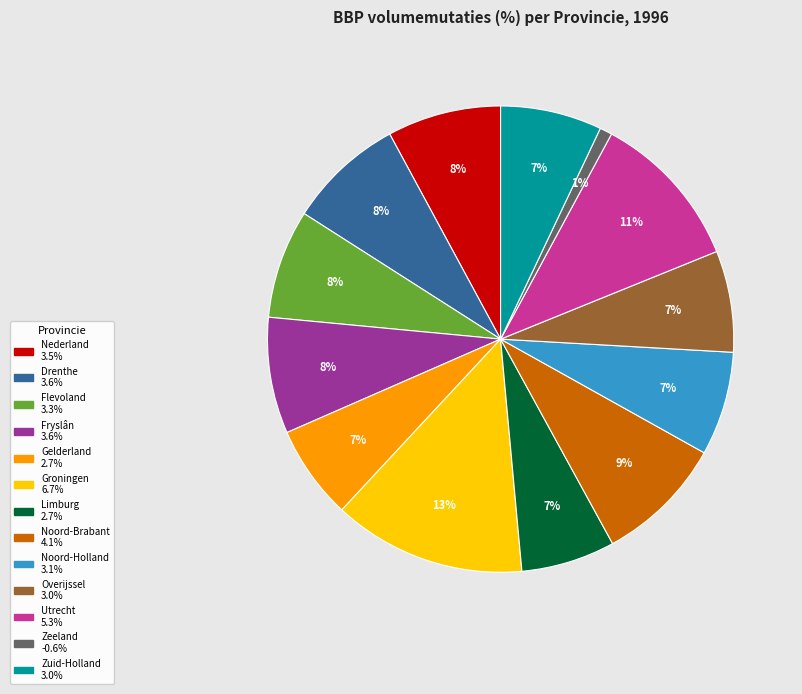

Does Utrecht account for over 50% of the chart?

No